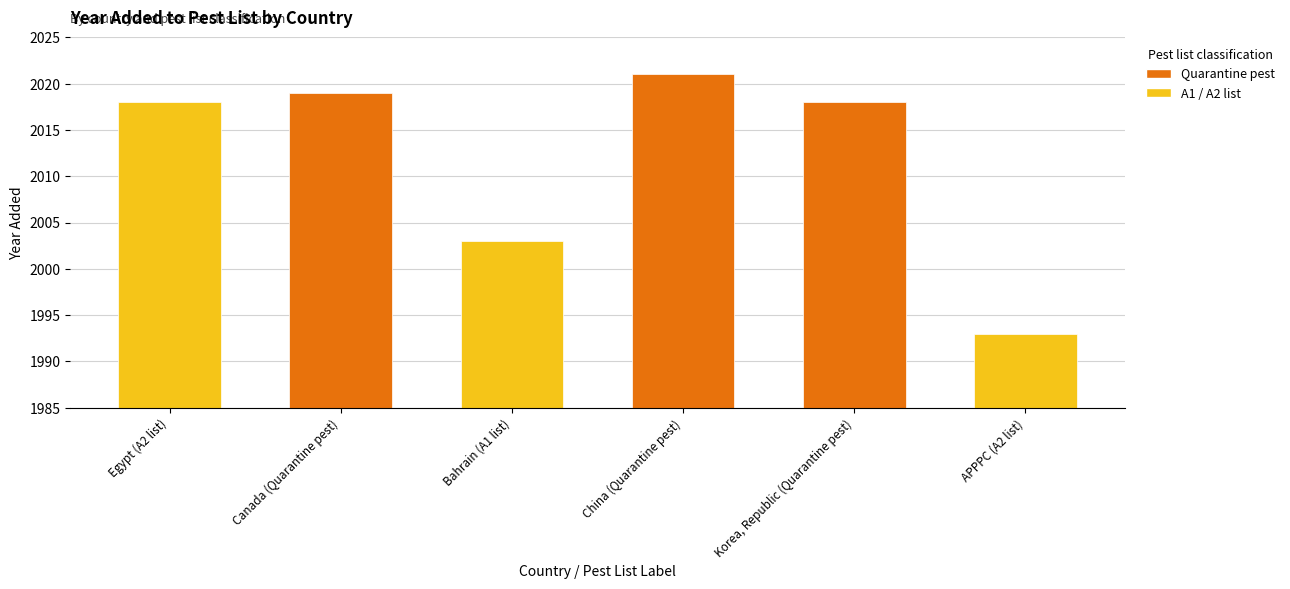

What is the maximum value shown in the chart?

2021